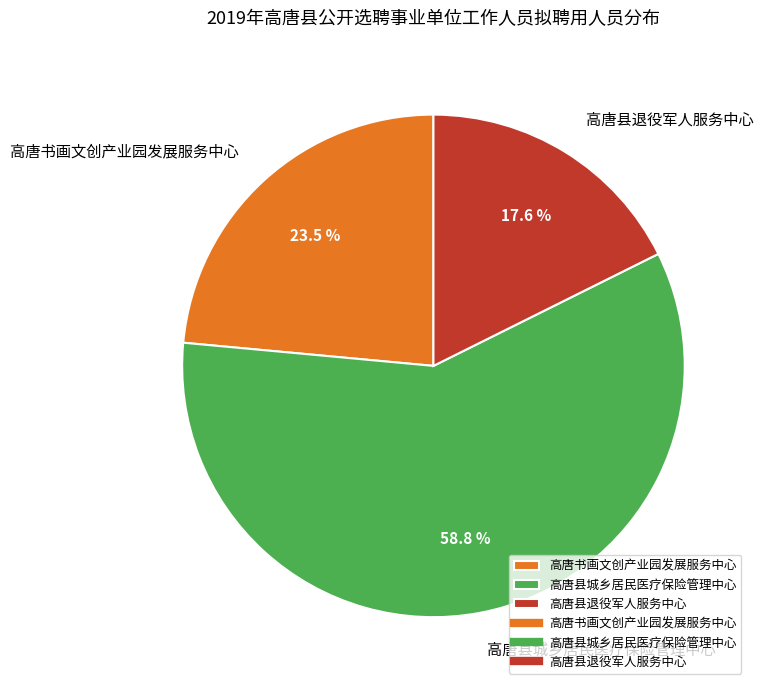

Between 高唐县城乡居民医疗保险管理中心 and 高唐书画文创产业园发展服务中心, which is larger?

高唐县城乡居民医疗保险管理中心